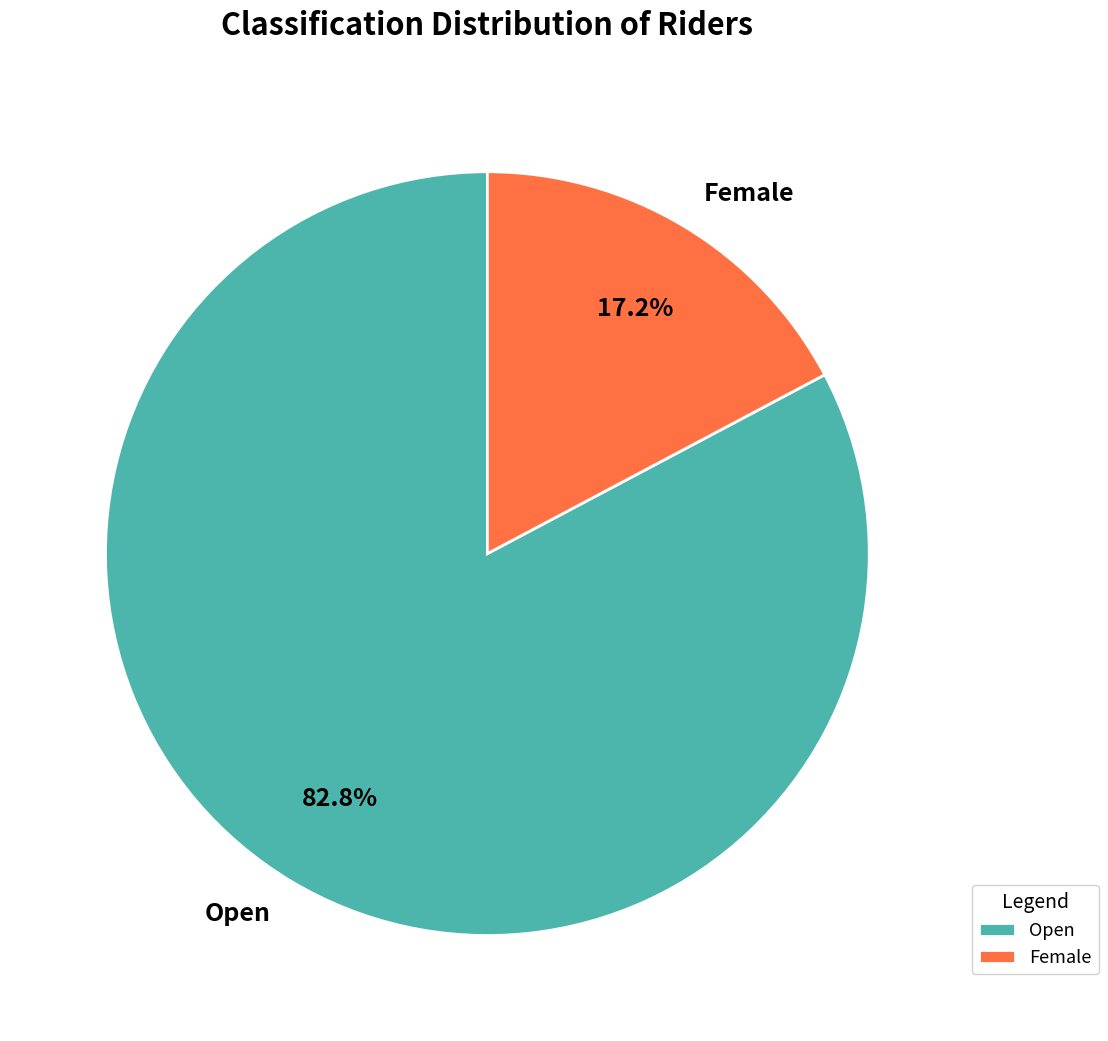

What percentage is the Open slice, to the nearest percent?

83%